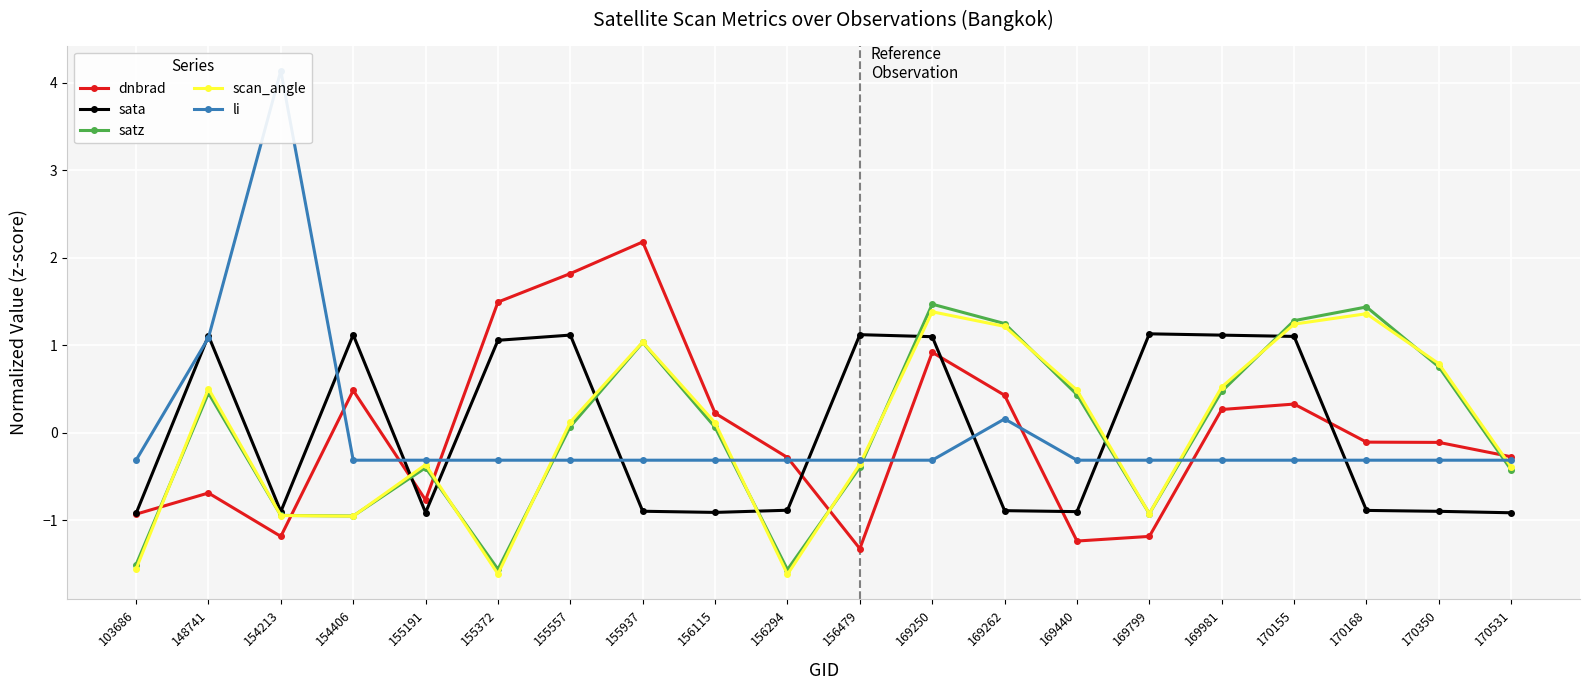

What is the difference between the second highest and minimum values in the satz series?

3.0